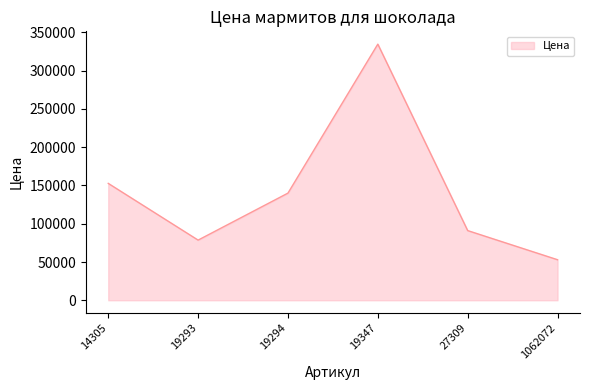

What is the difference between the second highest and minimum values?

99771